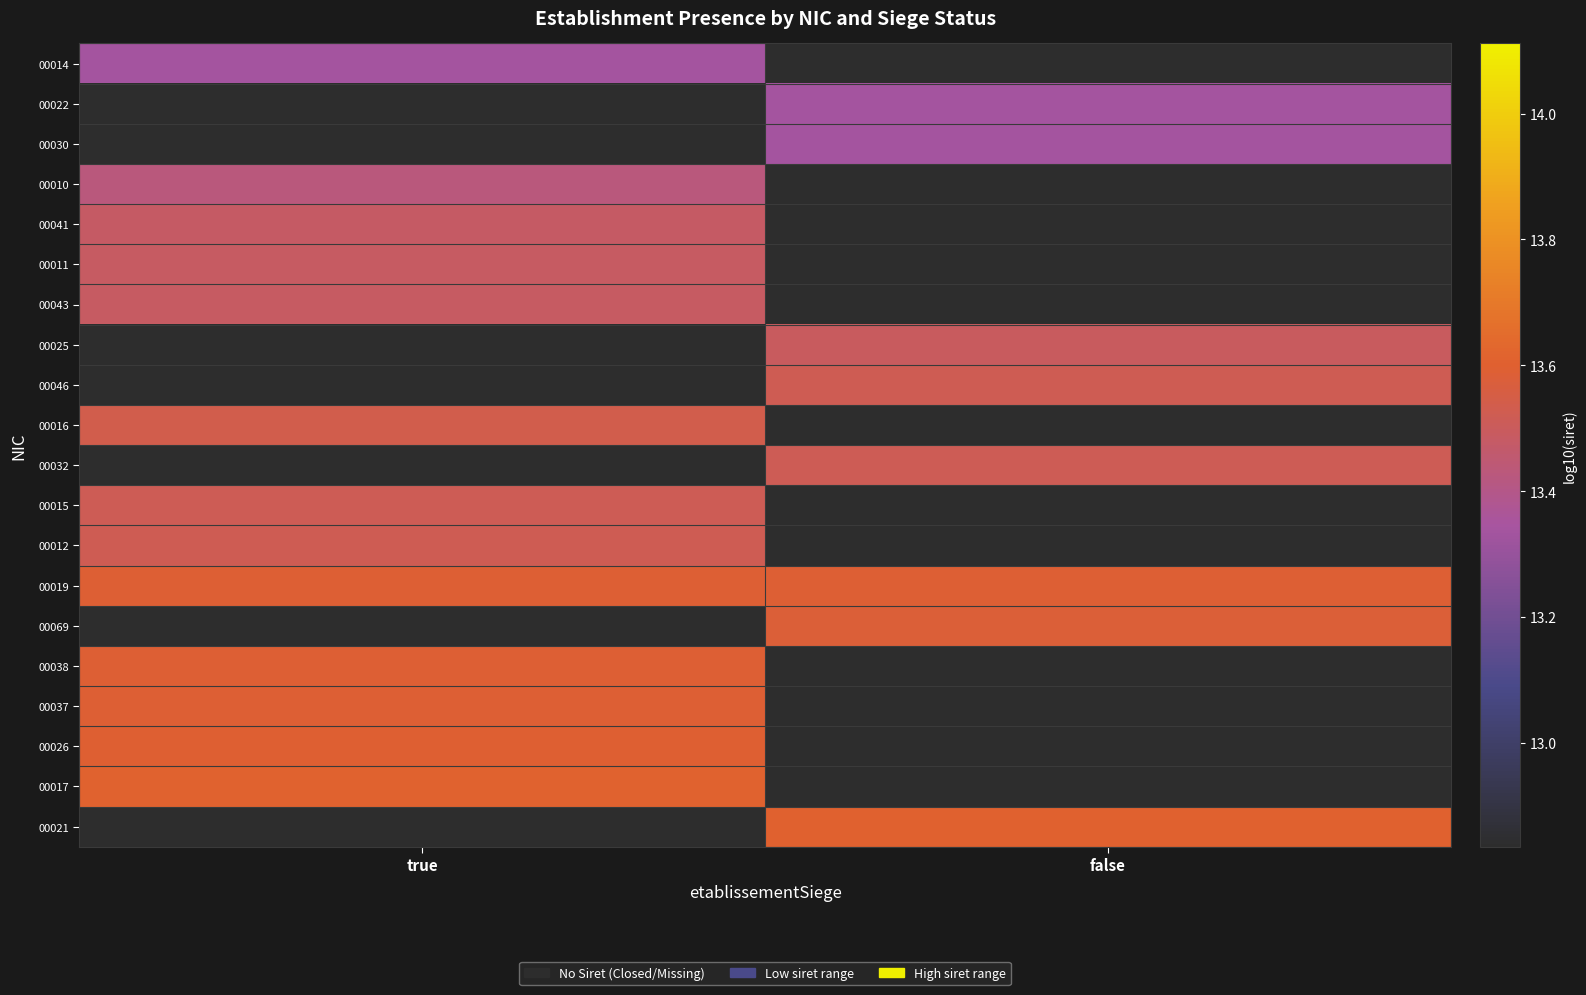

How many positive values does the 00012 series have?

1